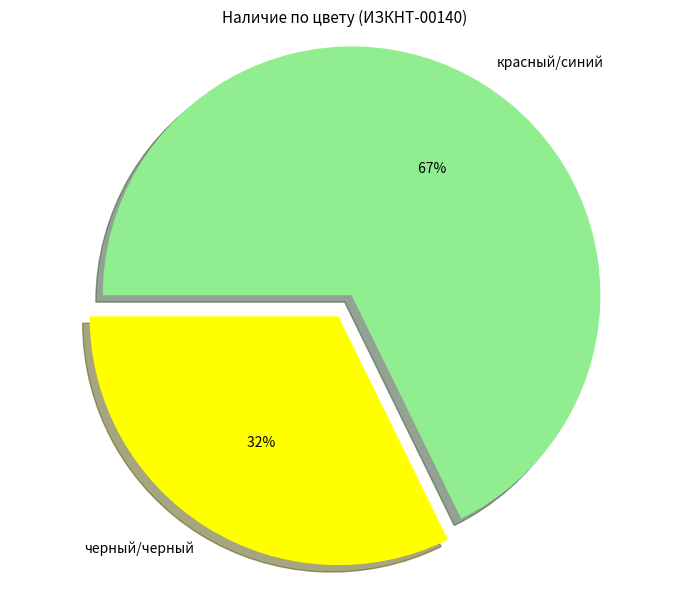

Does черный/черный account for over 50% of the chart?

No